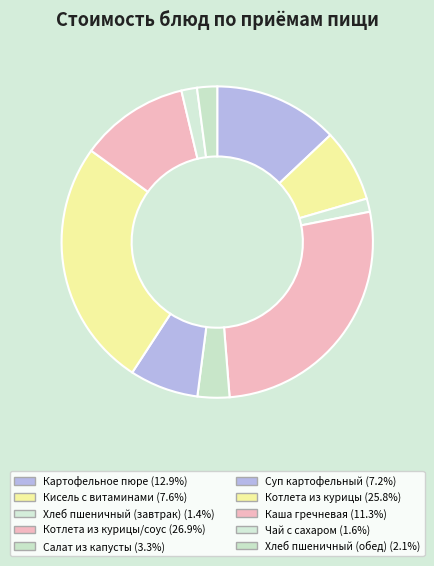

How many segments does this pie chart have?

10